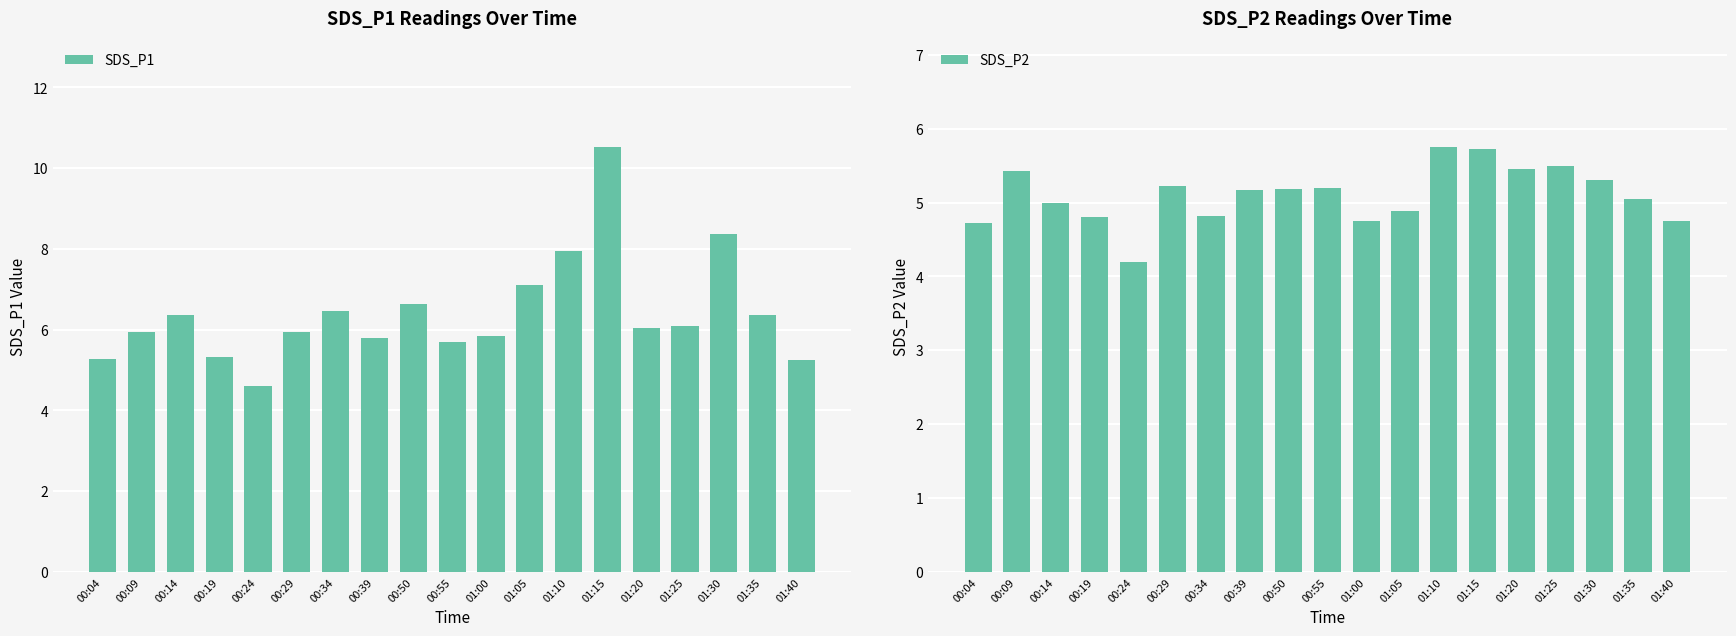

What position from the right is 01:20?

5